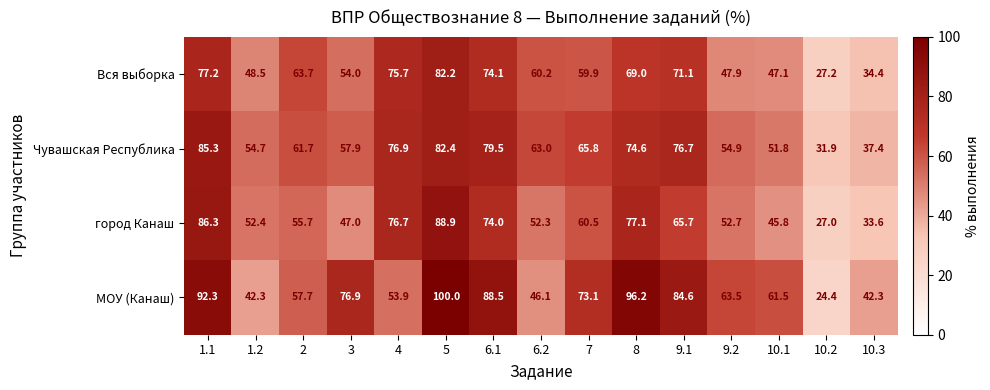

Which series has the widest spread of values?

МОУ (Канаш)